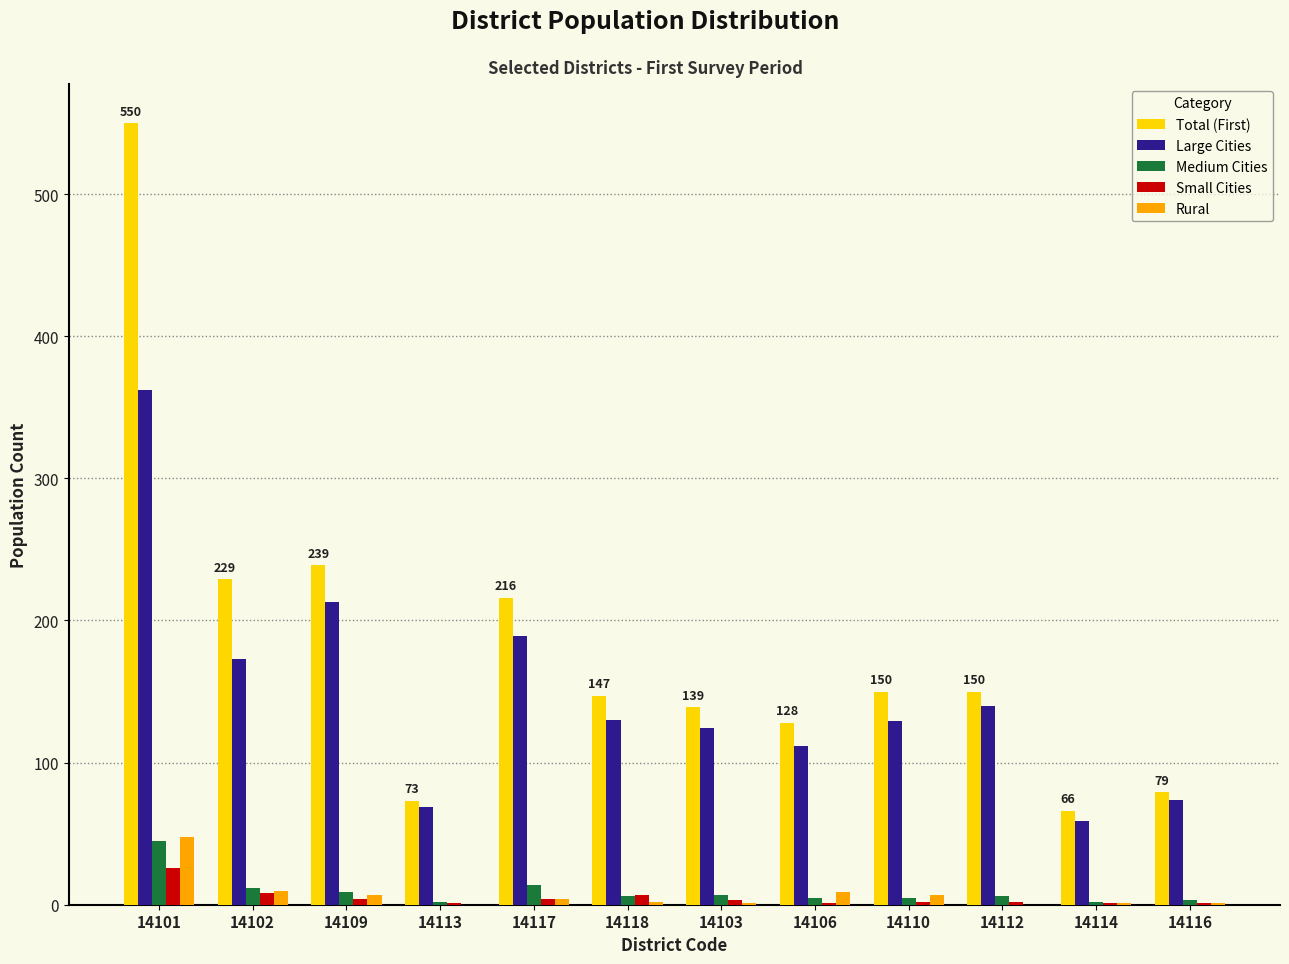

At which category does the chart reach its peak across all series?

14101